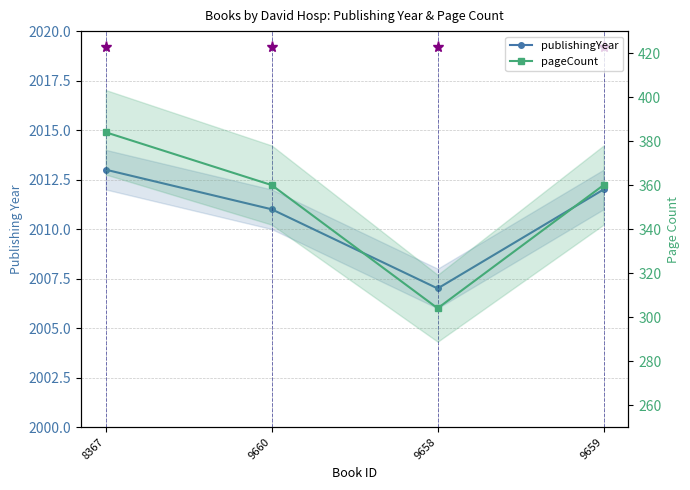

The pageCount series shows 100 at 9659. True or false?

False